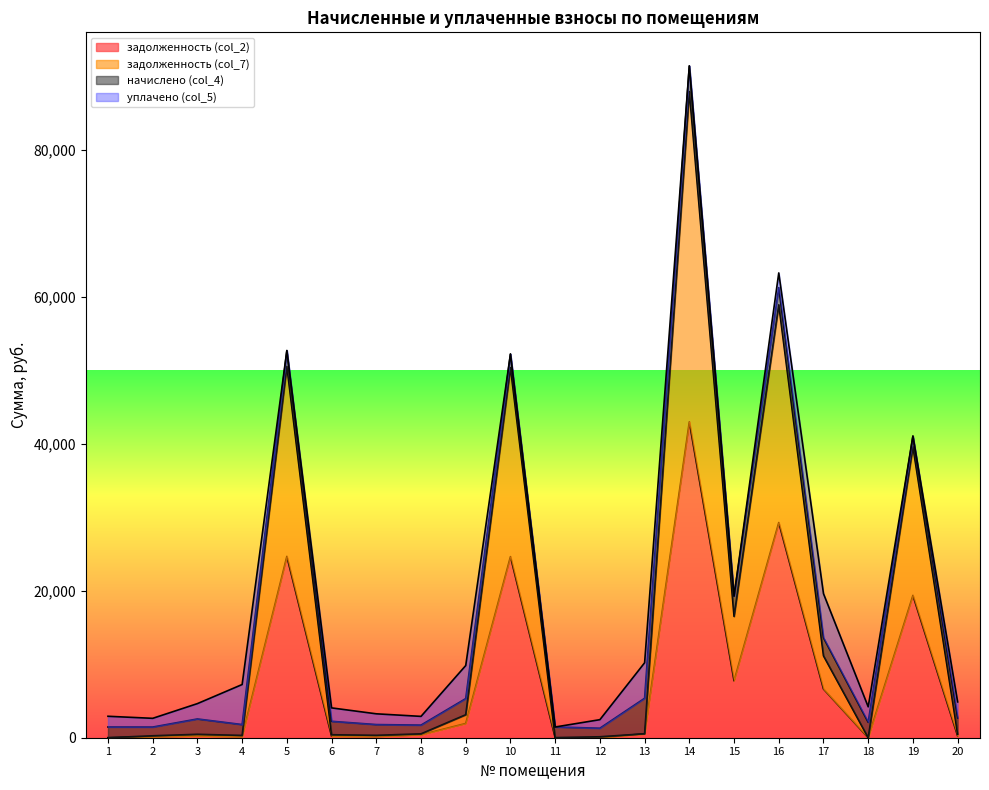

Which series has the largest total across all categories?

задолженность (col_7)